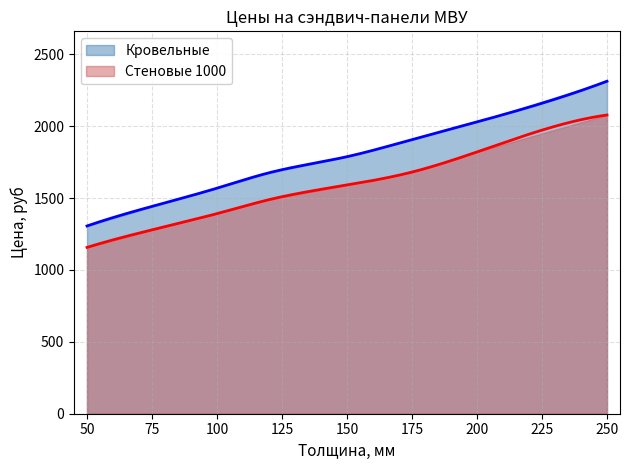

Where does the Стеновые 1000 series first go above 1591?

175